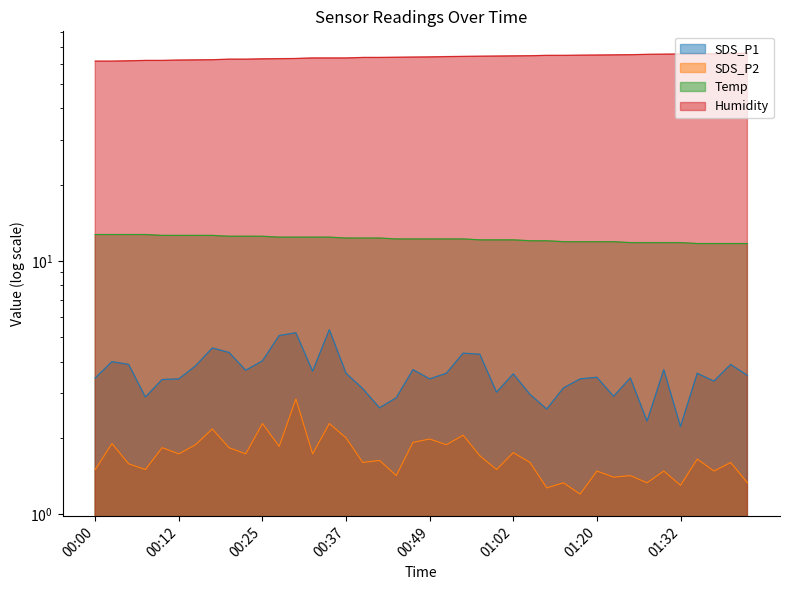

True or false: Temp has more than 0 points higher than both neighbors.

False